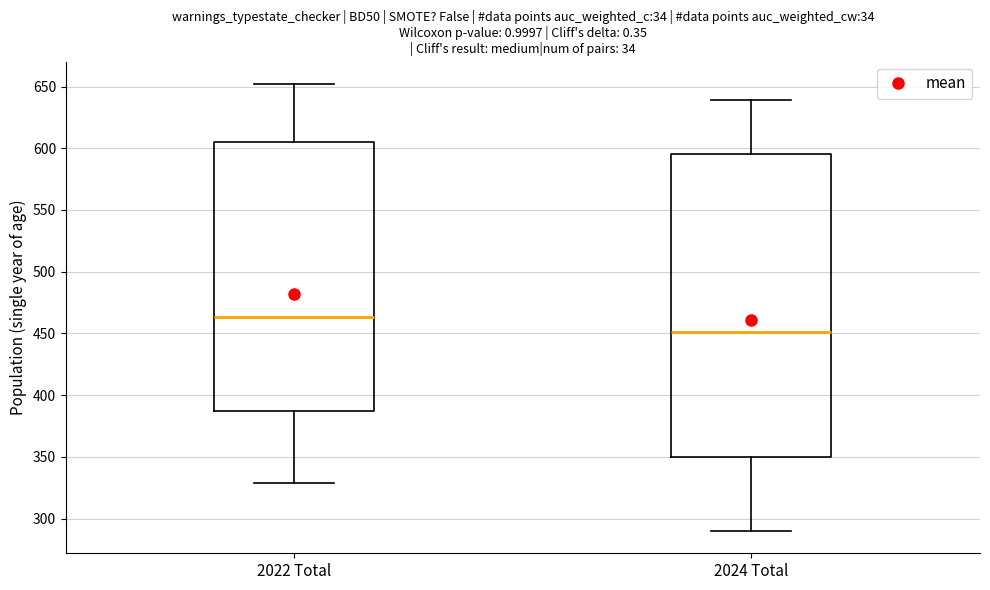

Reading left to right, transcribe this box plot: for each box, give where its median line is, the range the box spans, and where its two whiskers end, as read against the y-axis. The values are not printed on the chart, so give them approximately, as read against the axis.

2022 Total: median 465, box 385 to 605, whiskers 330 to 650
2024 Total: median 450, box 350 to 595, whiskers 290 to 640